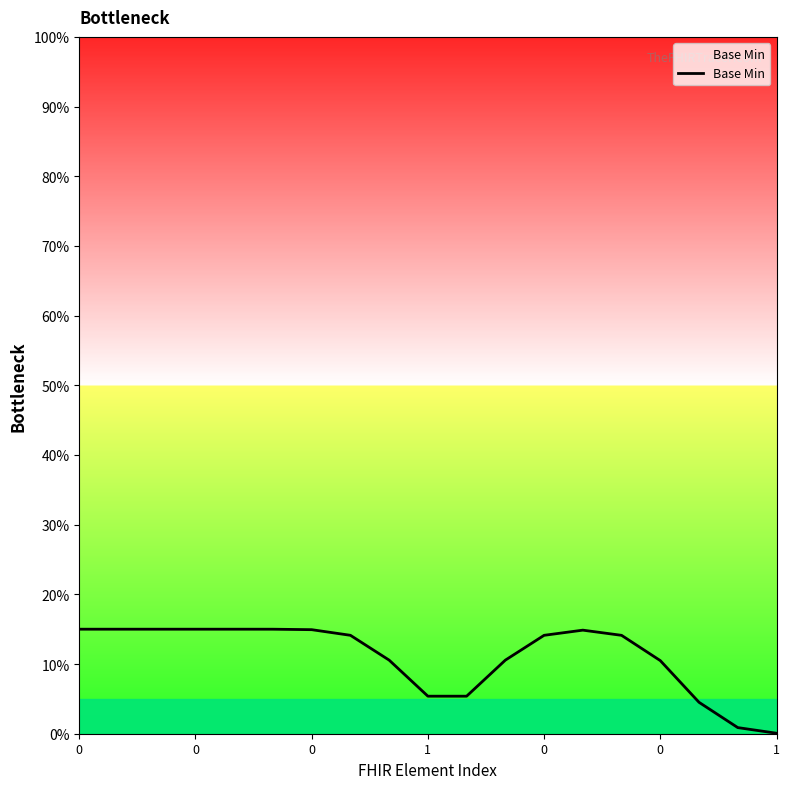

How many values are below 14?

8